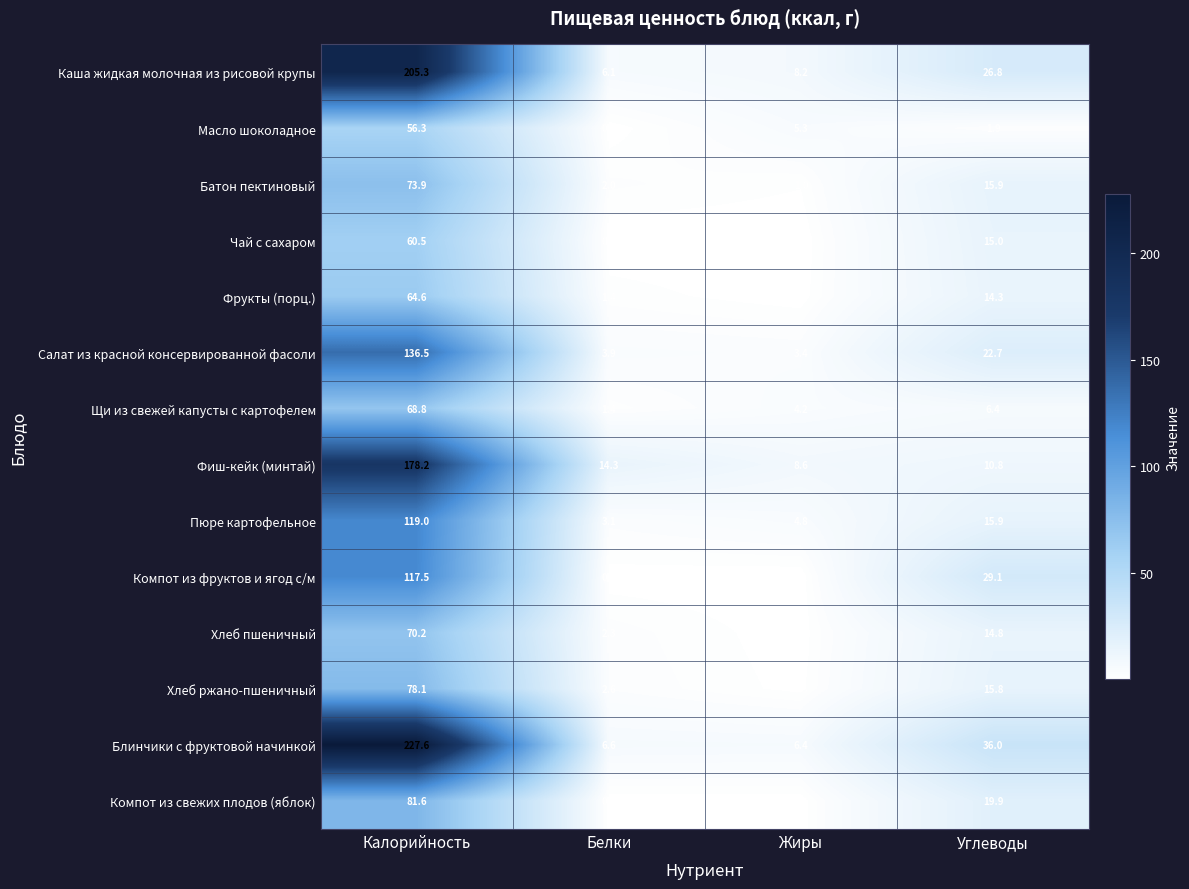

What is the difference between the Хлеб ржано-пшеничный values at Углеводы and Калорийность?

62.3